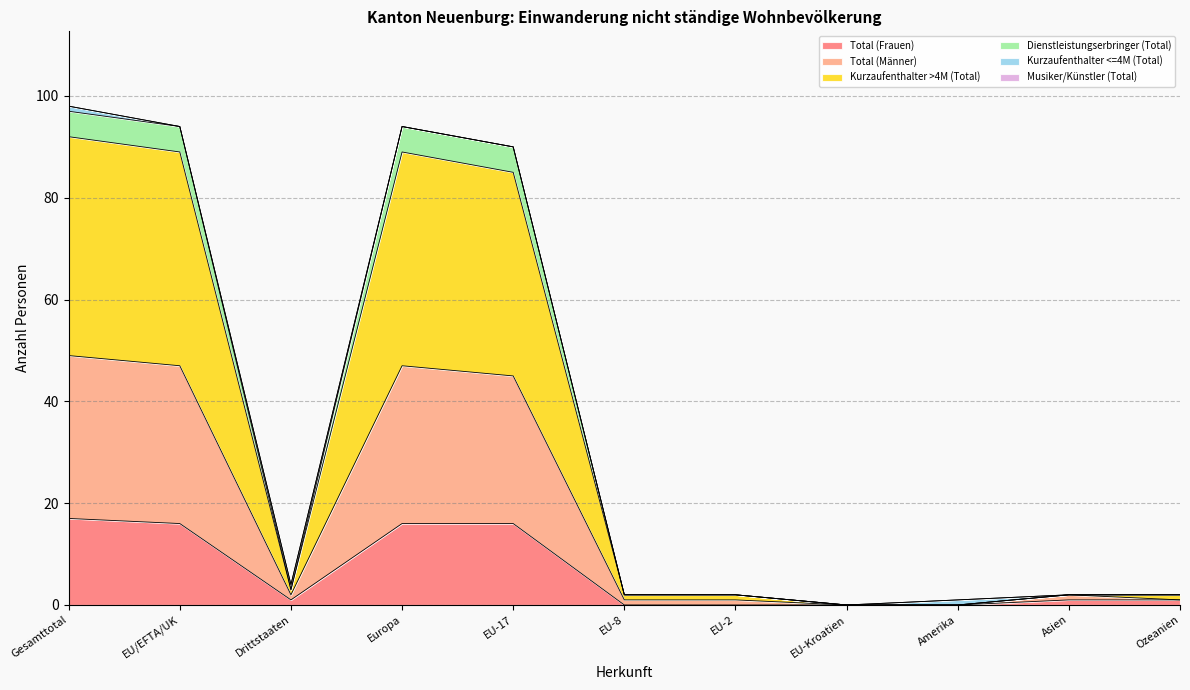

Is it true that Total (Frauen) equals 12 at Gesamttotal?

False